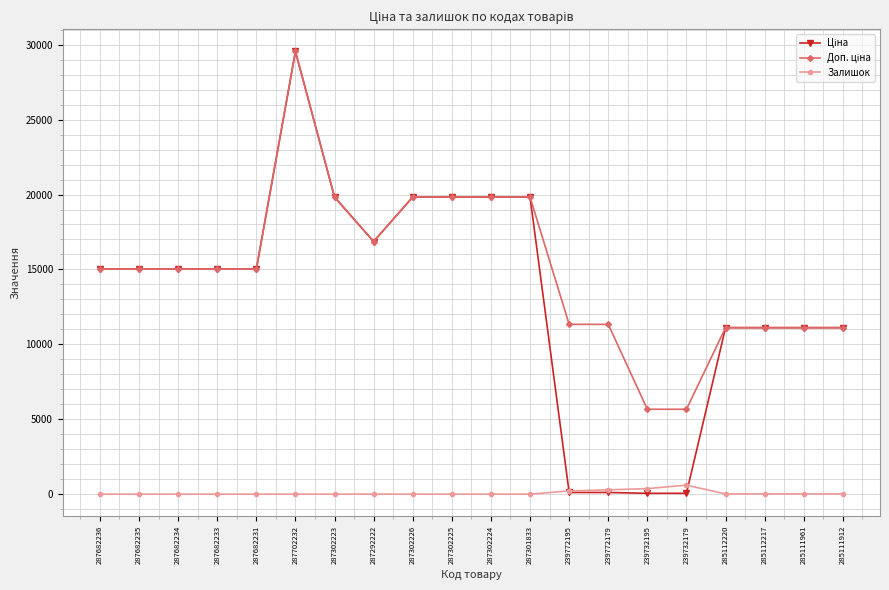

Is it true that Залишок equals 215.0 at 239772195?

True